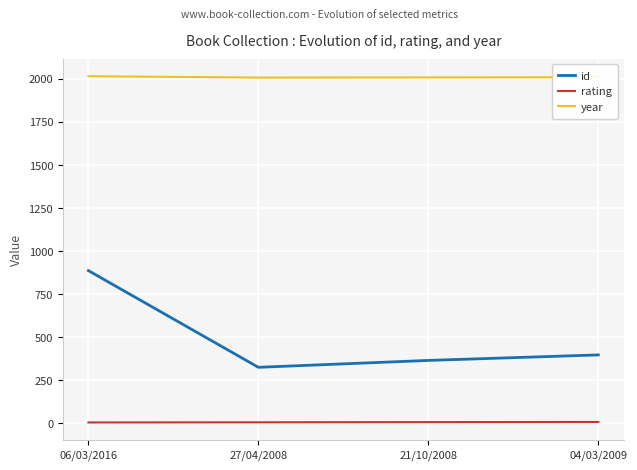

True or false: year and id cross at least once.

False